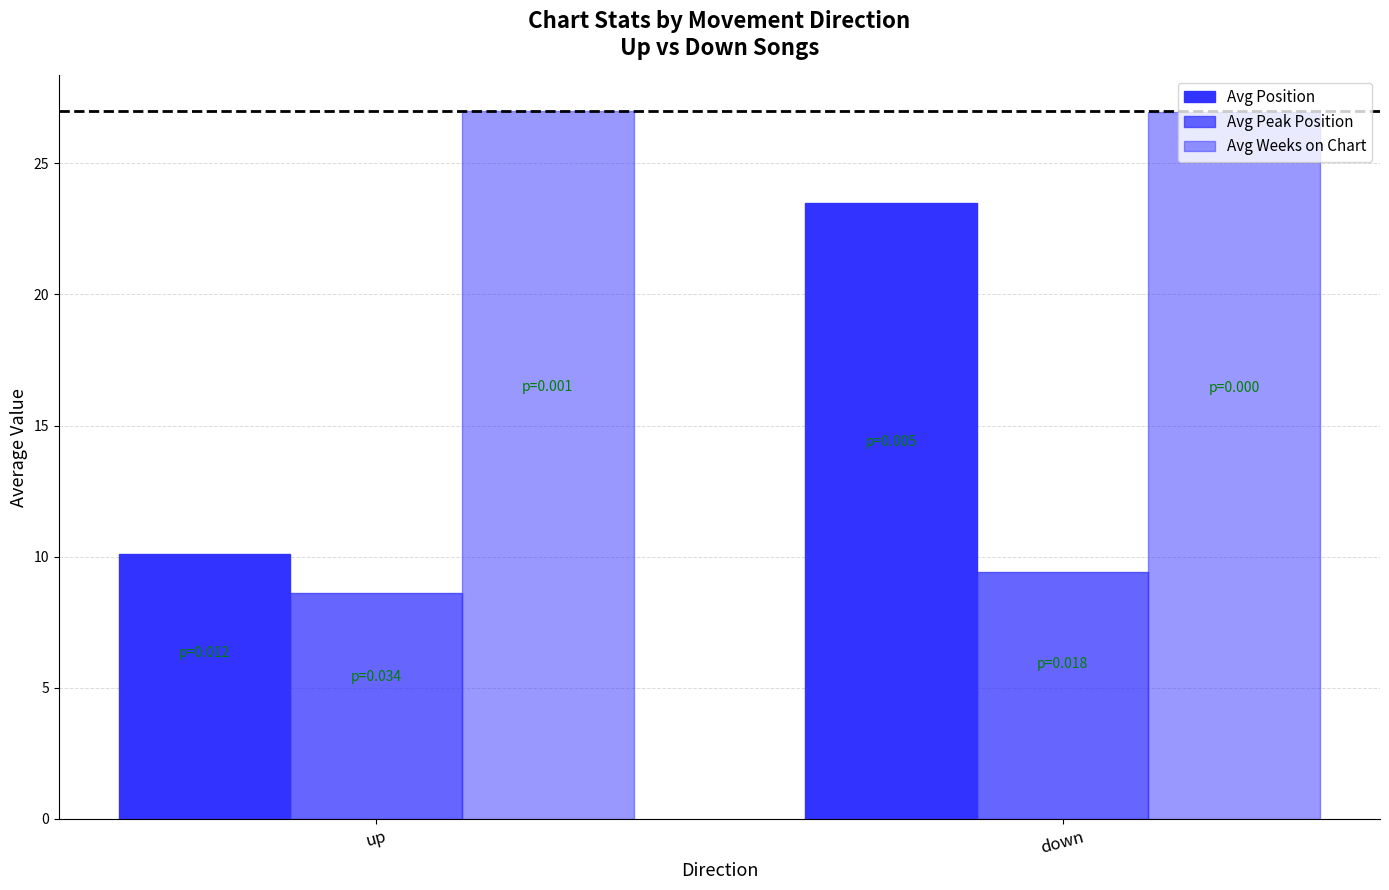

Reading right to left, what are all the values shown in this chart?

Avg Position: 23.5	10.1
Avg Peak Position: 9.4	8.6
Avg Weeks on Chart: 27.0	27.0